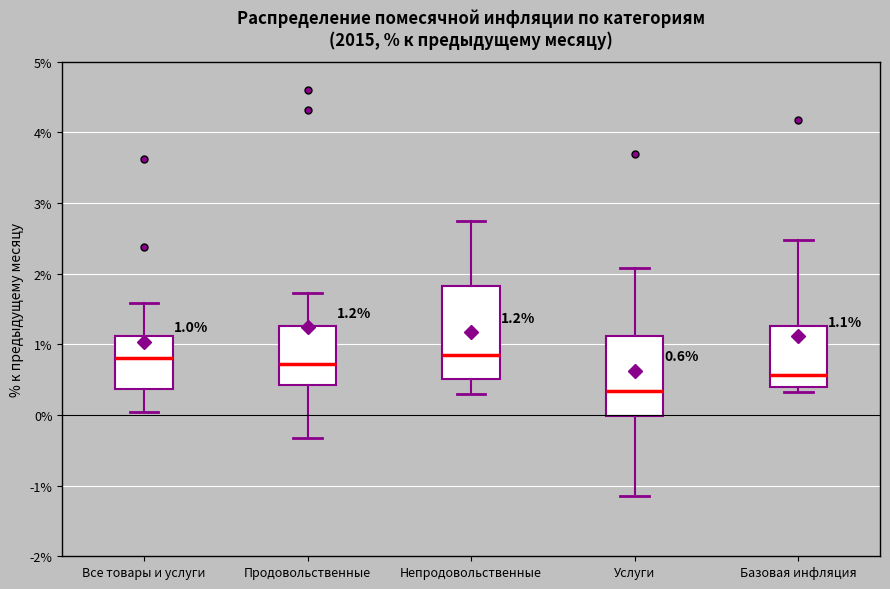

Comparing the boxes themselves (not the whiskers), which one is the tallest?

Непродовольственные